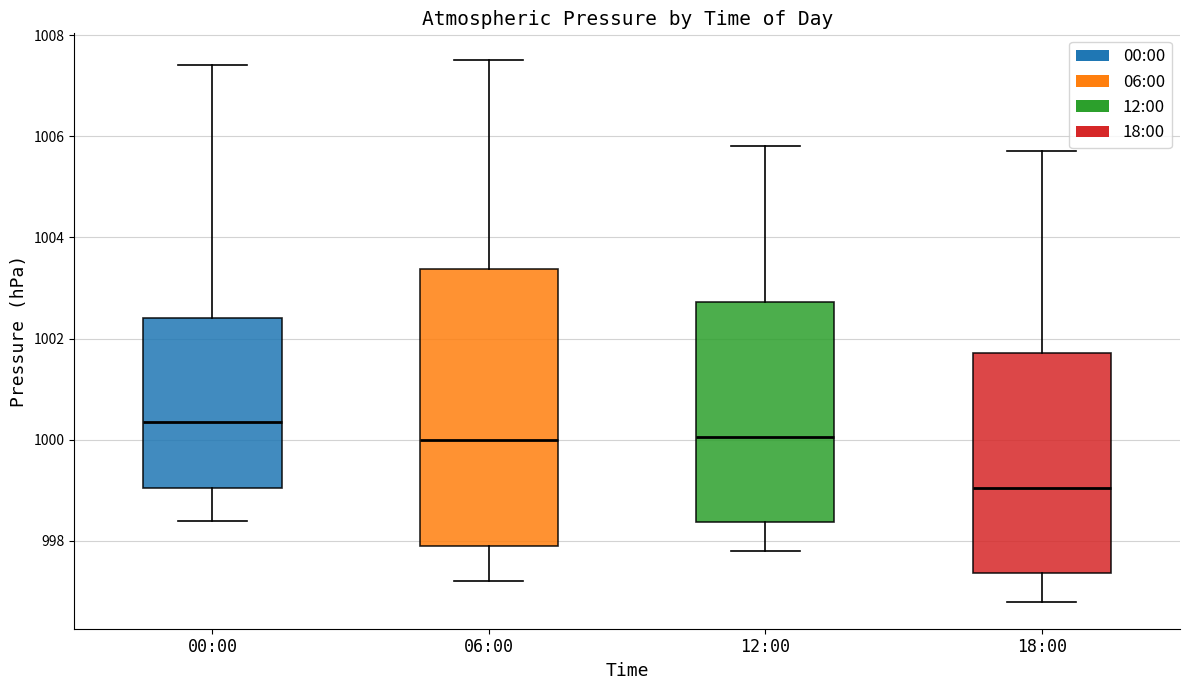

Reading left to right, read every box against the y-axis: the position of its median line, the range the box covers, and the ends of its whiskers. The values are not printed on the chart, so give them approximately, as read against the axis.

00:00: median 1000.4, box 999.0 to 1002.4, whiskers 998.4 to 1007.4
06:00: median 1000.0, box 998.0 to 1003.4, whiskers 997.2 to 1007.6
12:00: median 1000.0, box 998.4 to 1002.8, whiskers 997.8 to 1005.8
18:00: median 999.0, box 997.4 to 1001.8, whiskers 996.8 to 1005.8